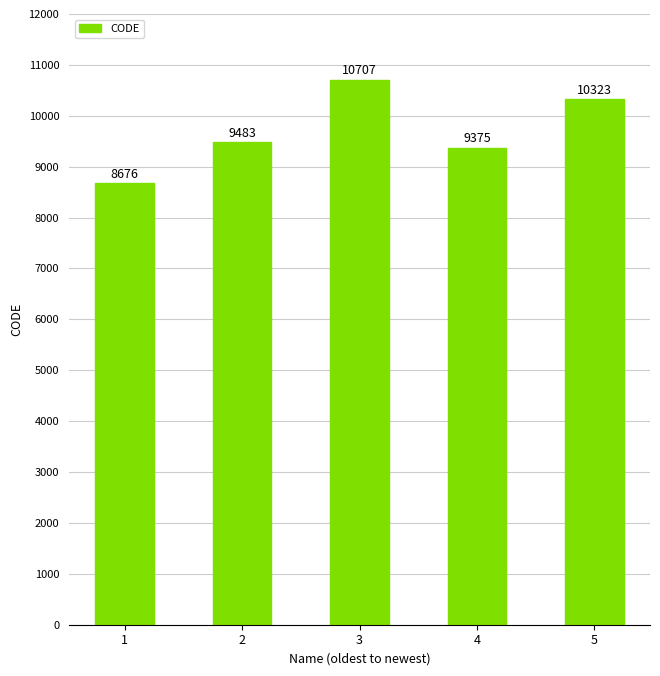

Rank the categories by value from lowest to highest.

1, 4, 2, 5, 3